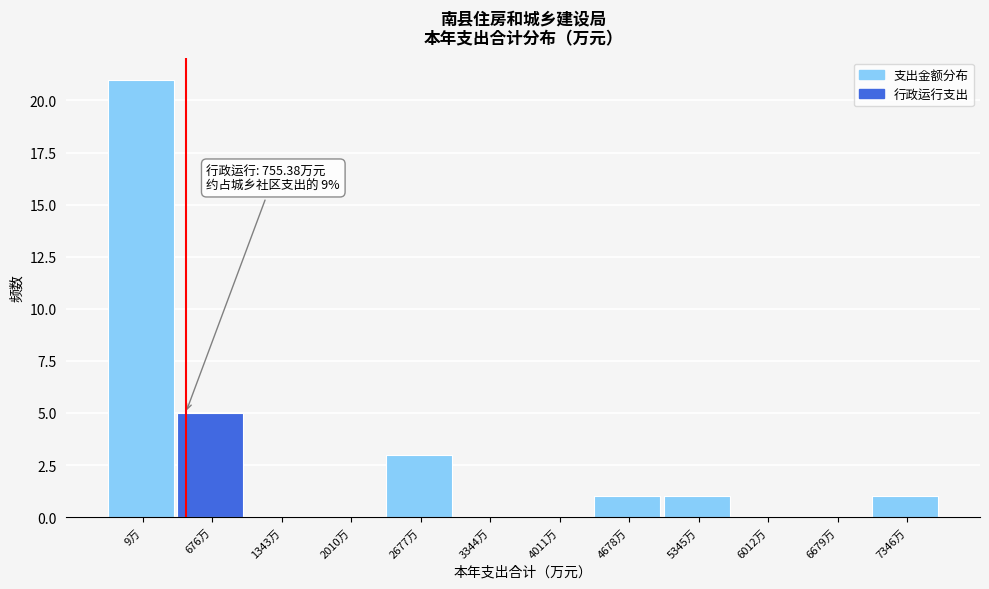

Reading right to left, extract all data points from this chart.

7346万=1	6679万=0	6012万=0	5345万=1	4678万=1	4011万=0	3344万=0	2677万=3	2010万=0	1343万=0	676万=5	9万=21